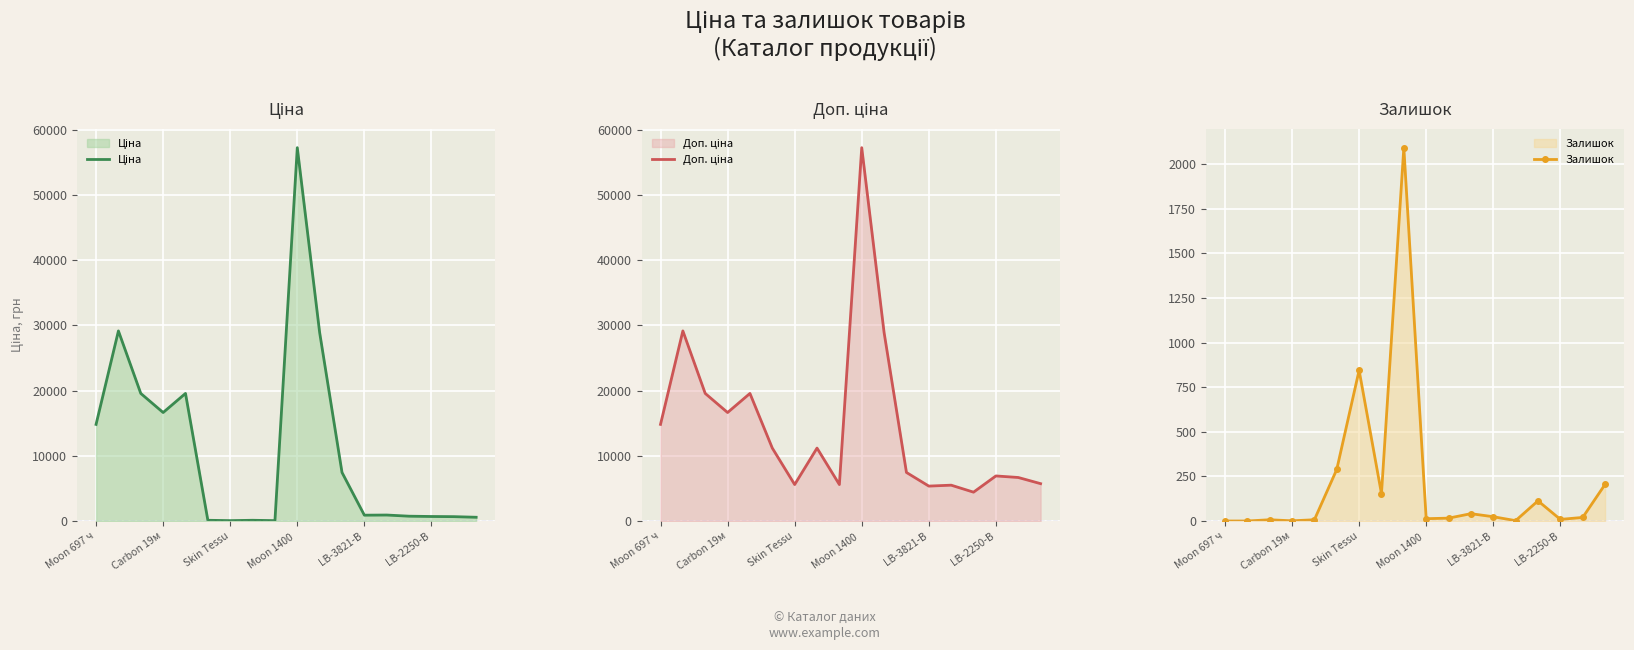

Which series changed the most between 7 and 13?

Доп. ціна